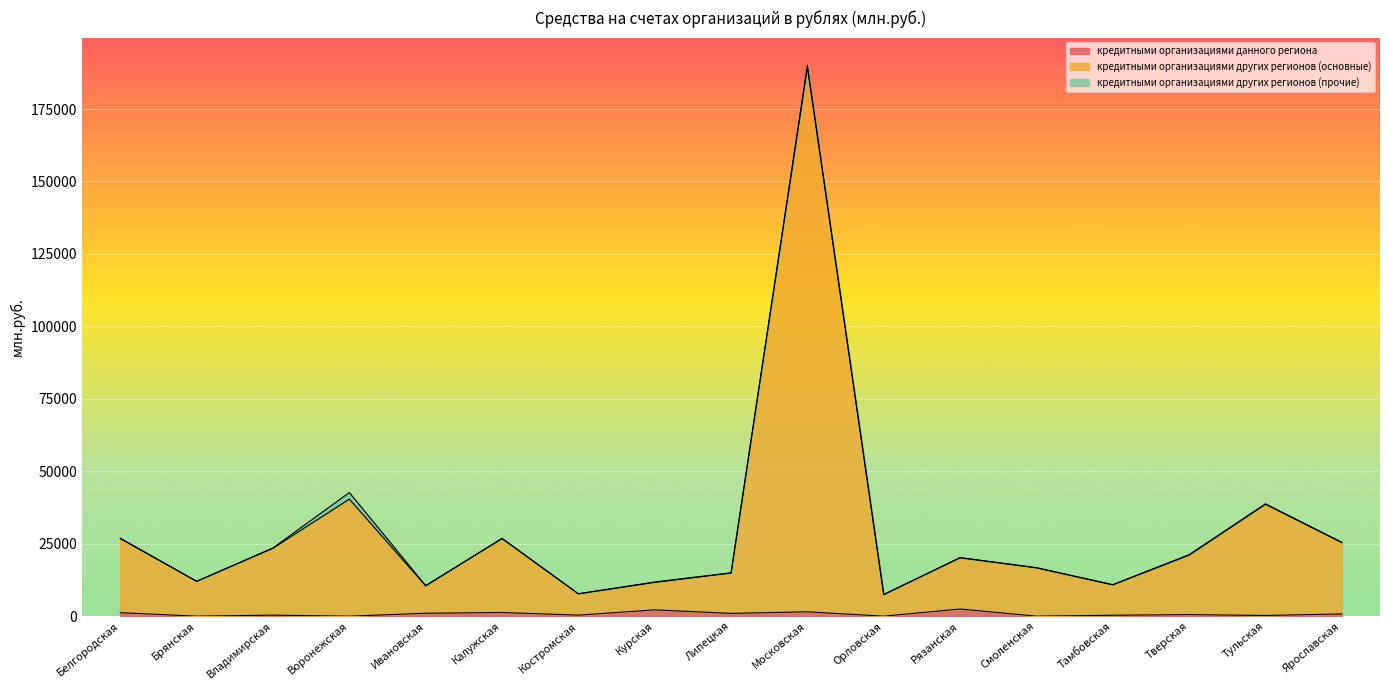

What is the difference between the highest and lowest values at Воронежская?

40396